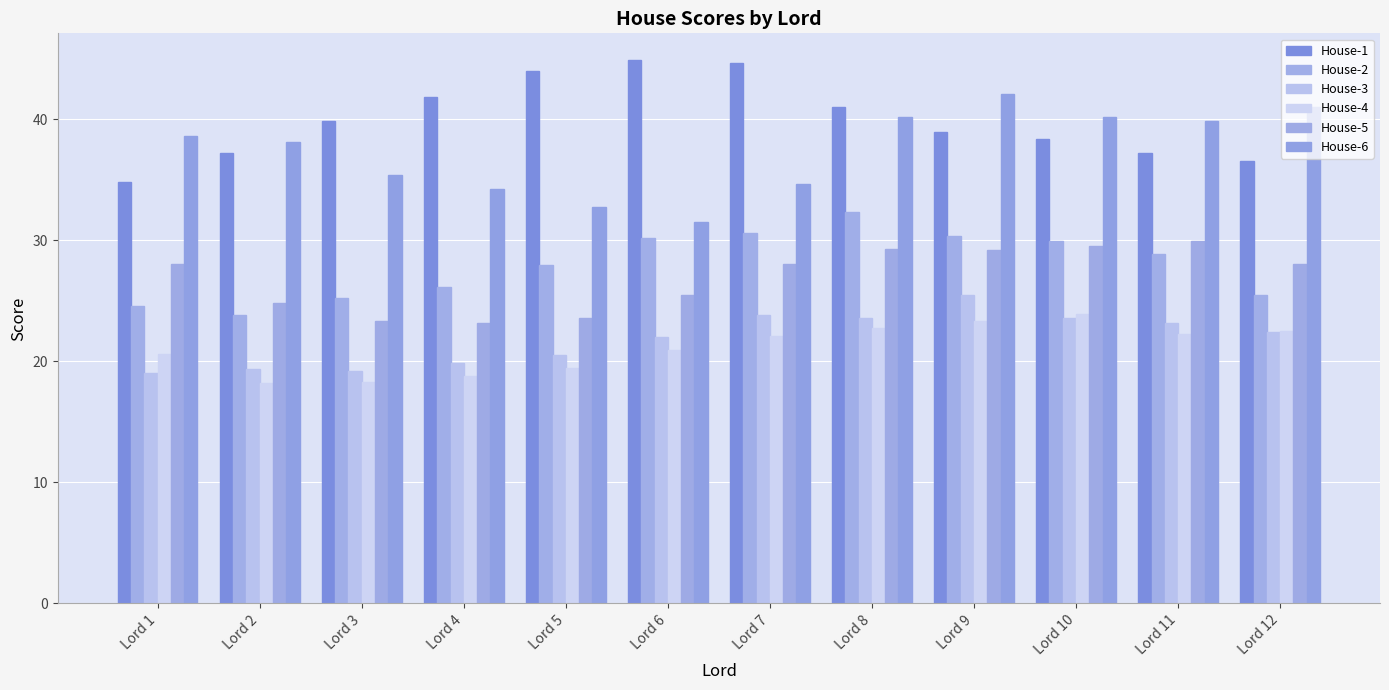

At how many categories does at least one series exceed 32?

12